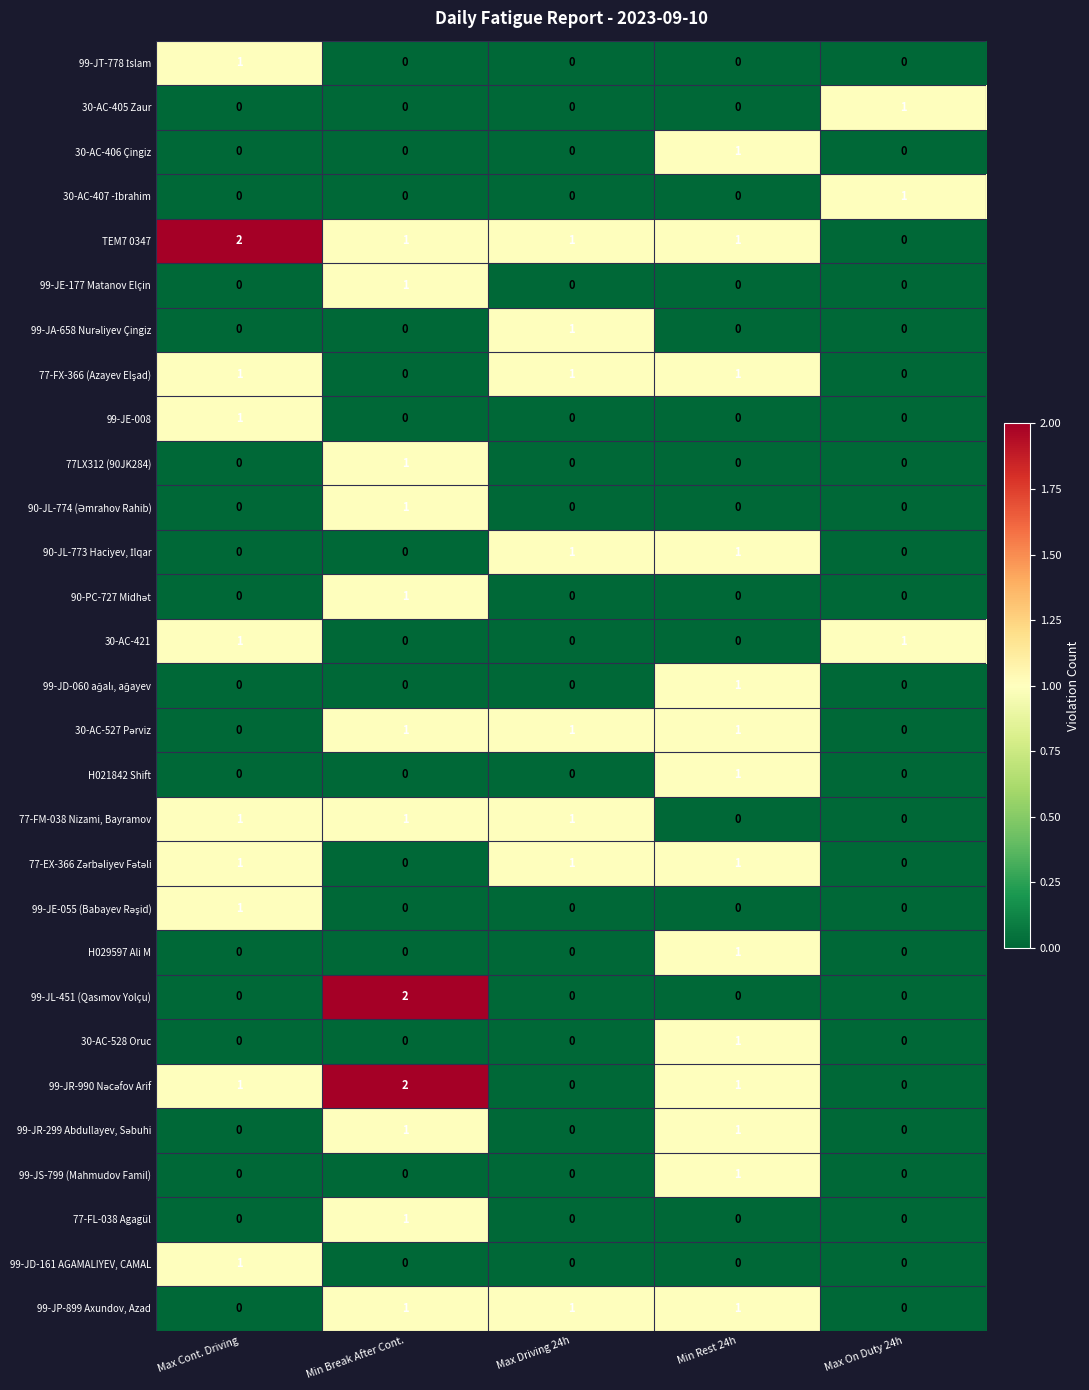

The TEM7 0347 series shows -1 at Max On Duty 24h. True or false?

False